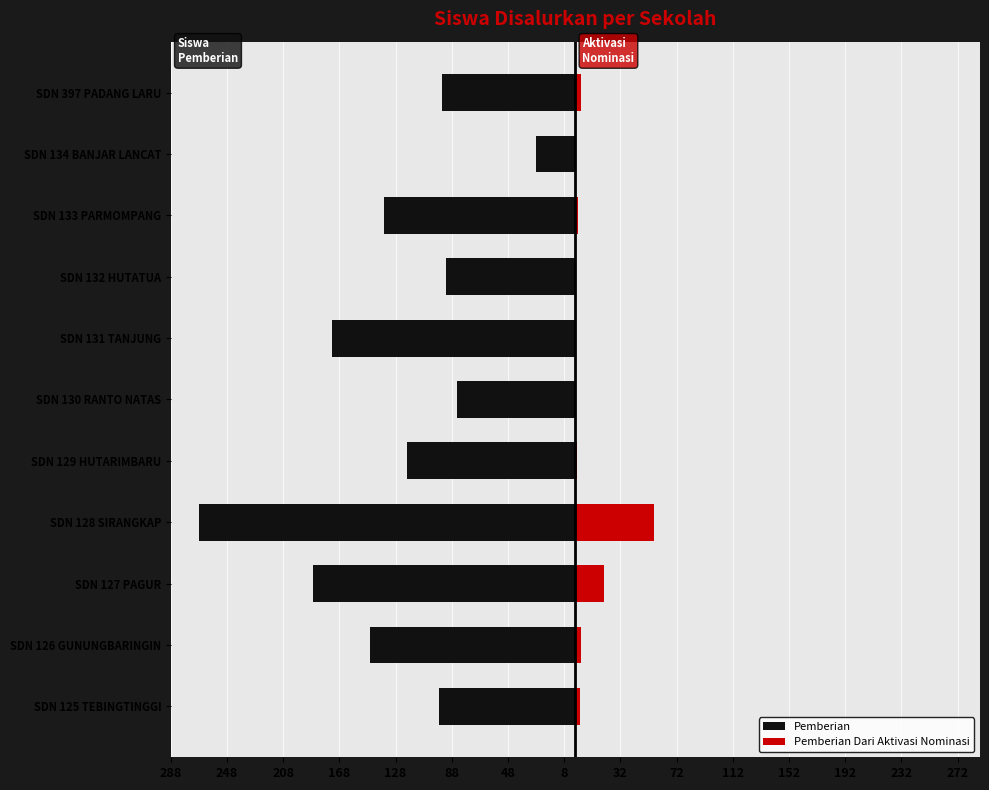

Is it true that Pemberian equals -92 at SDN 131 TANJUNG?

False